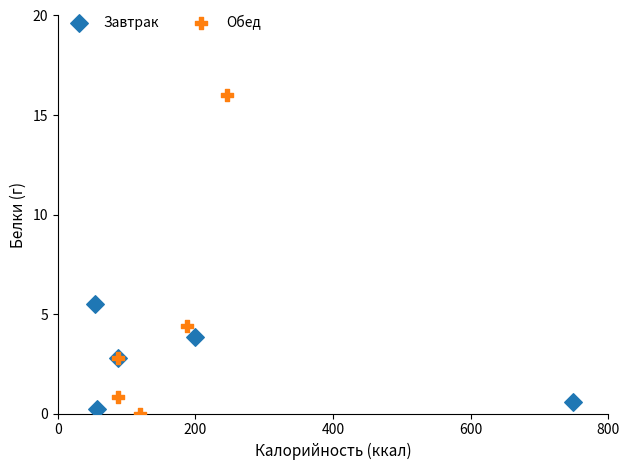

Which series has the largest Y range (max minus min)?

Обед